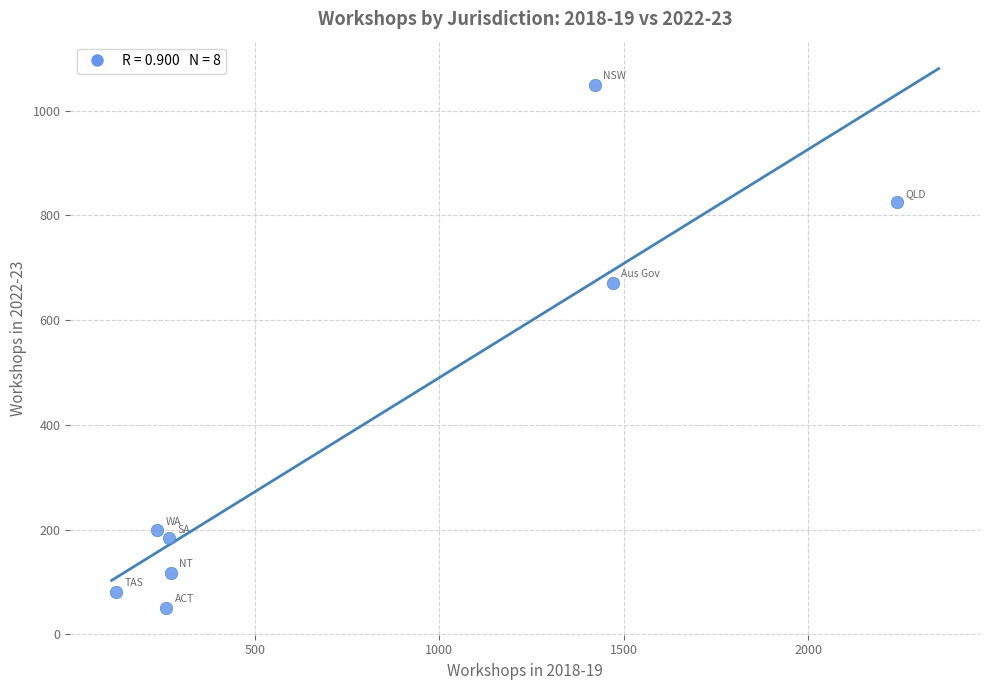

What Y value in the scatter plot is closest to 550?

671